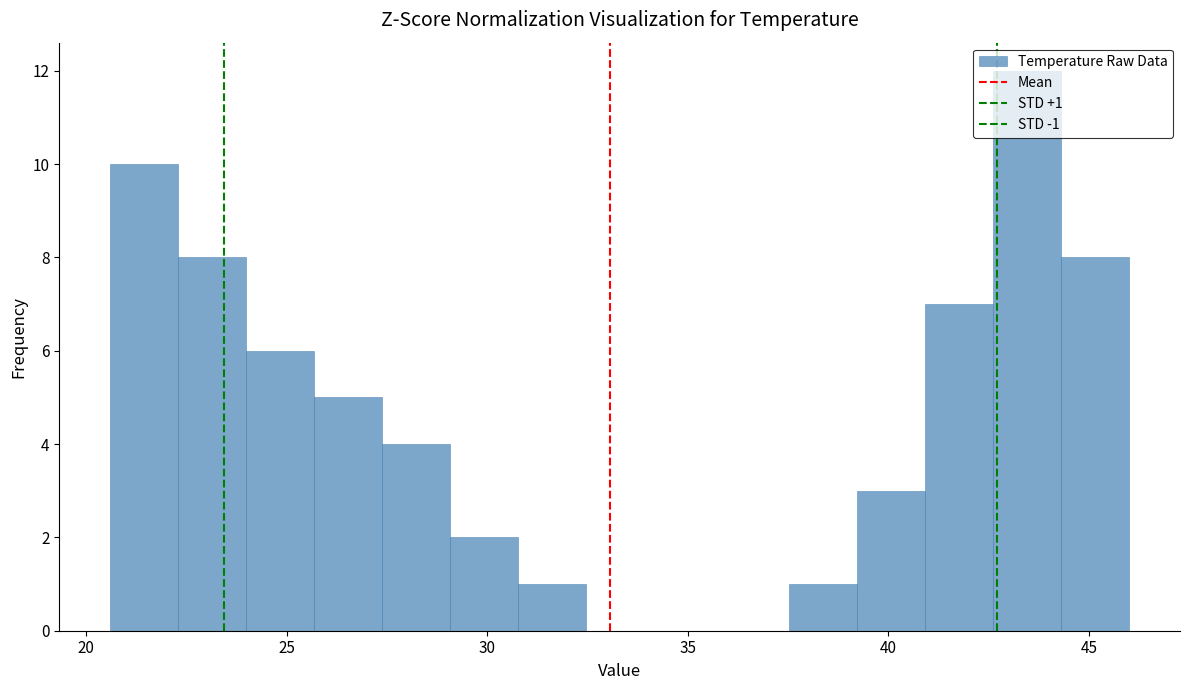

Around what value on the x-axis is the tallest bar? Give the approximate position of its centre, as read against the axis.

43.5